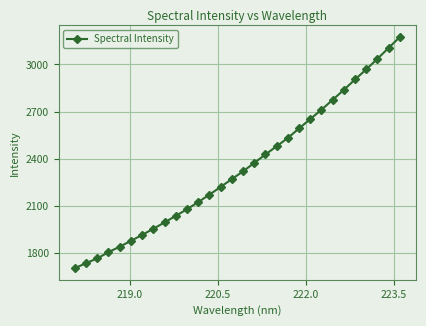

What is the smallest value displayed?

1702.4